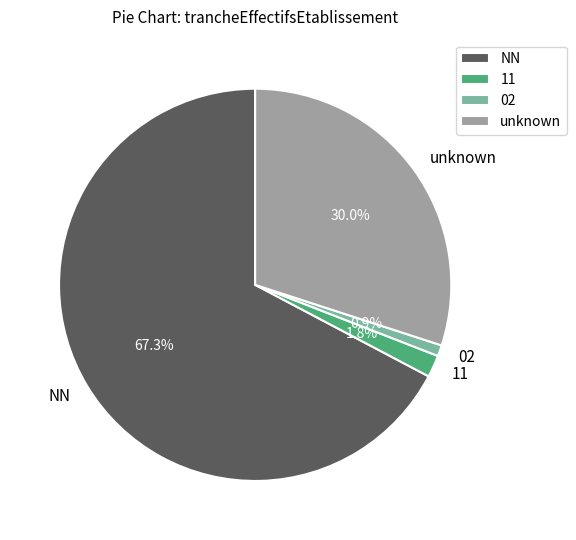

Approximately how many times larger is the value at NN compared to unknown?

2.2